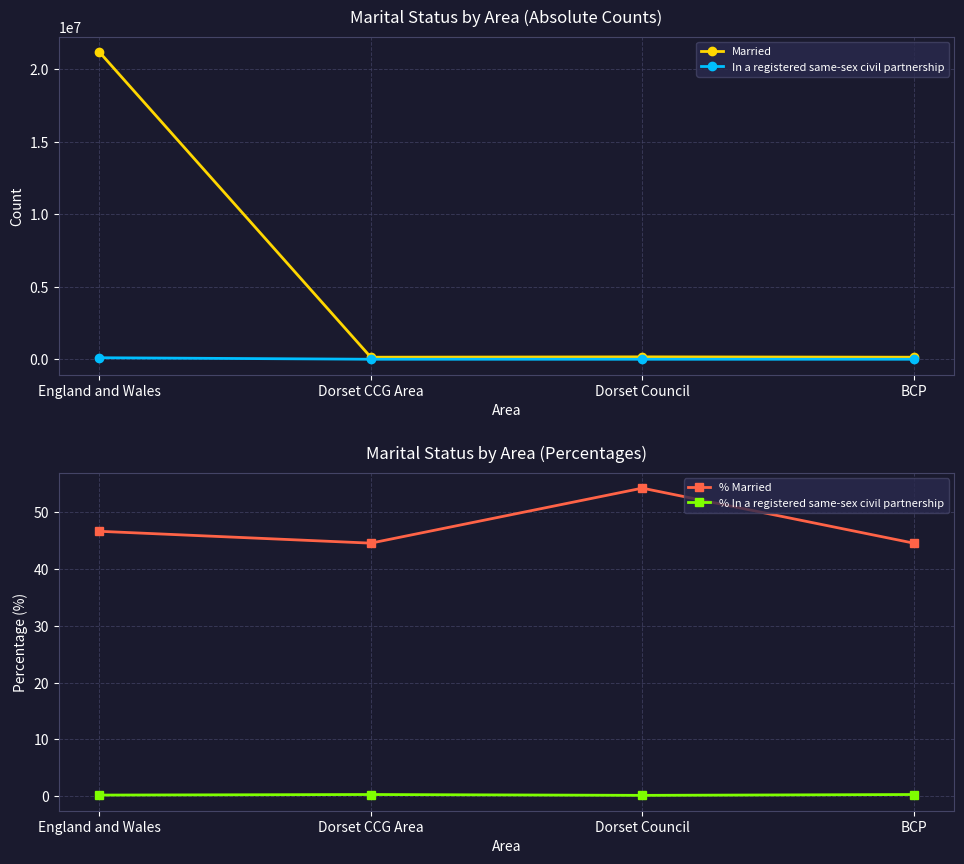

Where is the first local minimum for % Married?

Dorset CCG Area